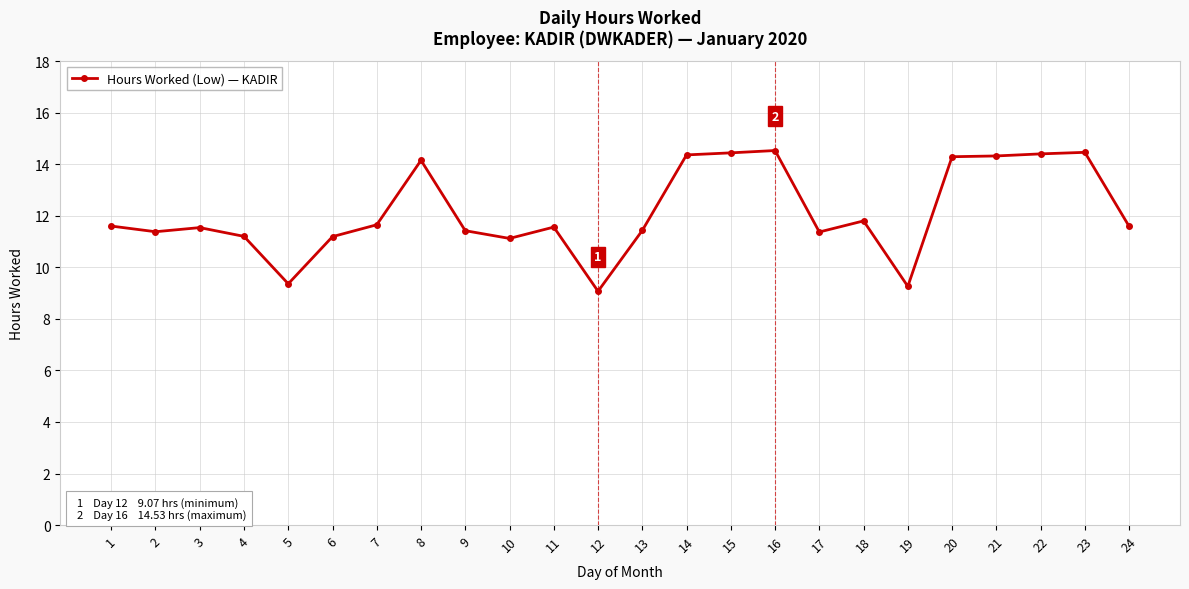

True or false: the data shows 7.3 at 6.

False